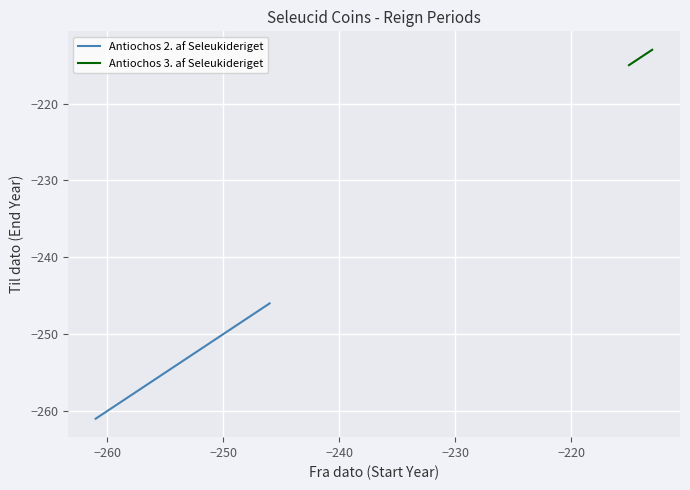

At −260, list the series in order from smallest to largest.

Antiochos 2. af Seleukideriget, Antiochos 3. af Seleukideriget